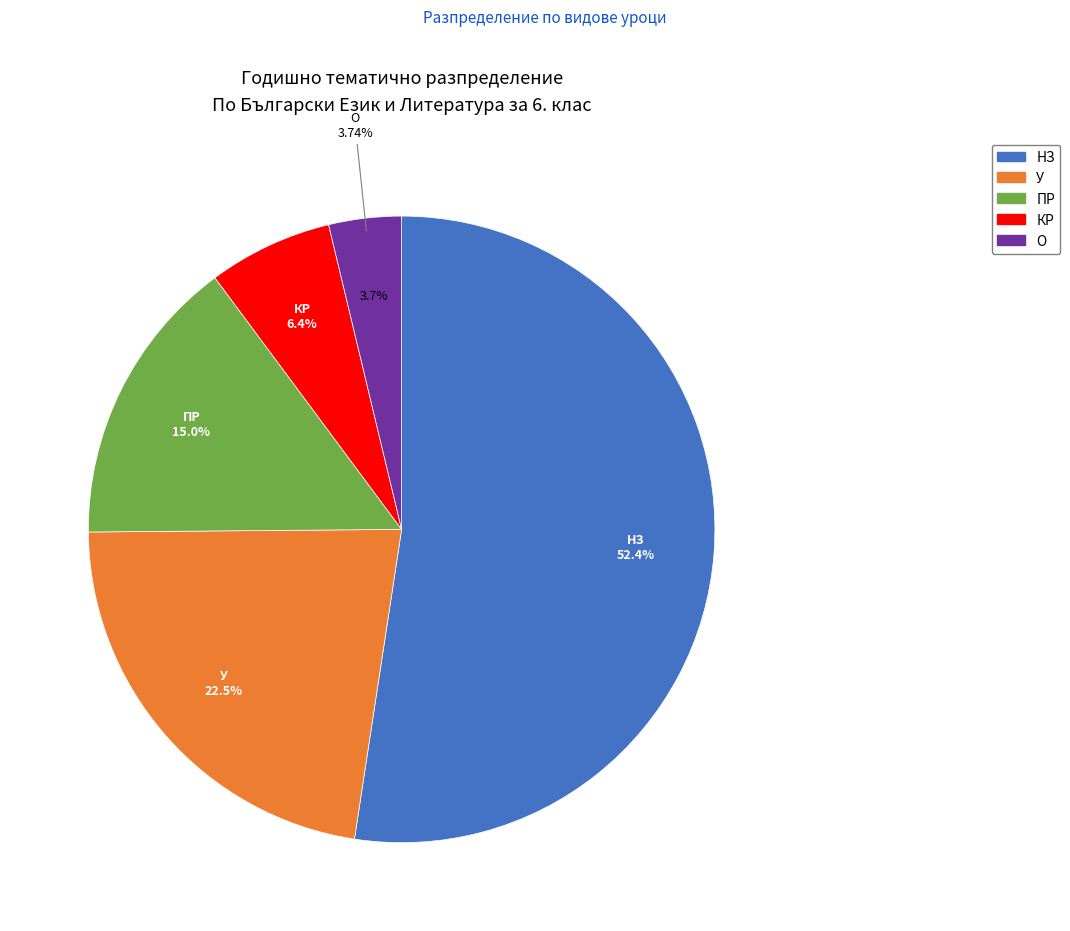

To the nearest percent, what is the difference between the КР and ПР slice percentages?

9%